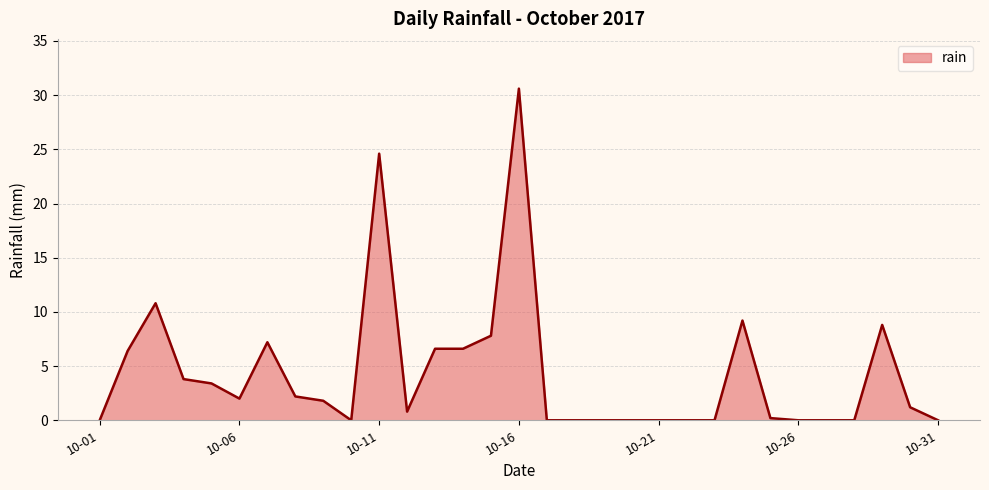

How many lines are shown in the chart?

1